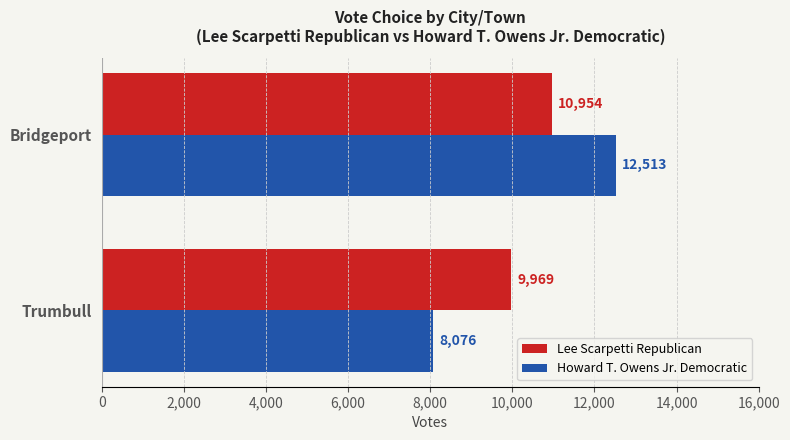

What is the sum of all Lee Scarpetti Republican values?

20923